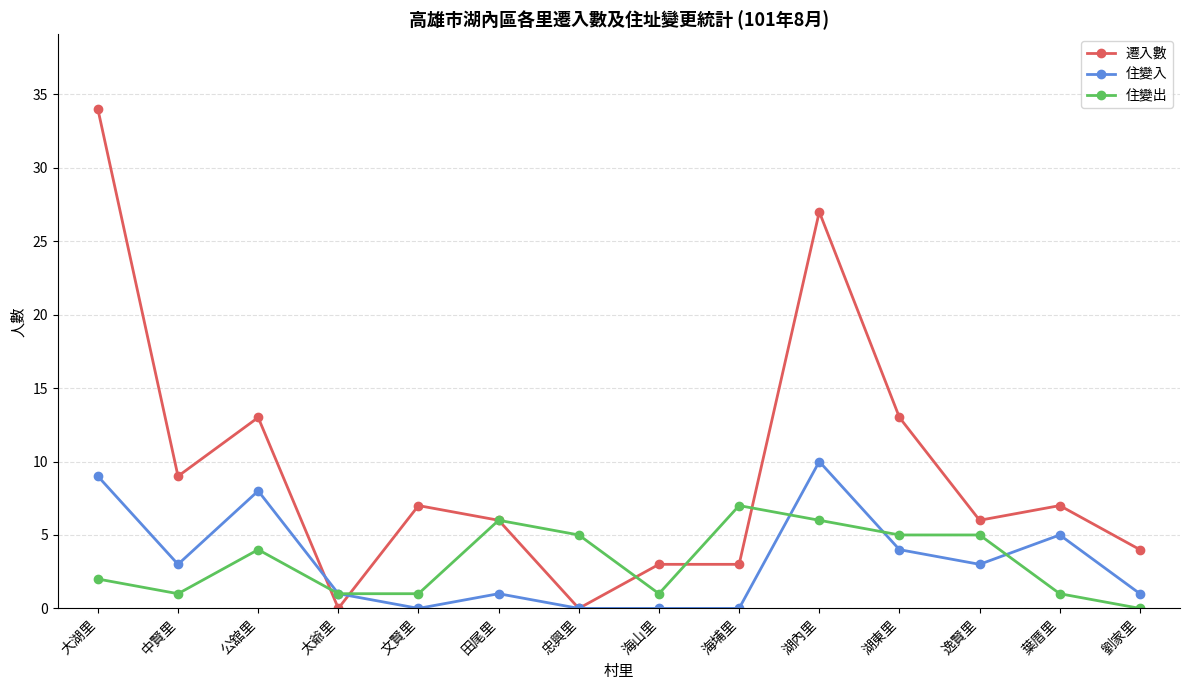

What is the label of the 4th point from the right?

湖東里